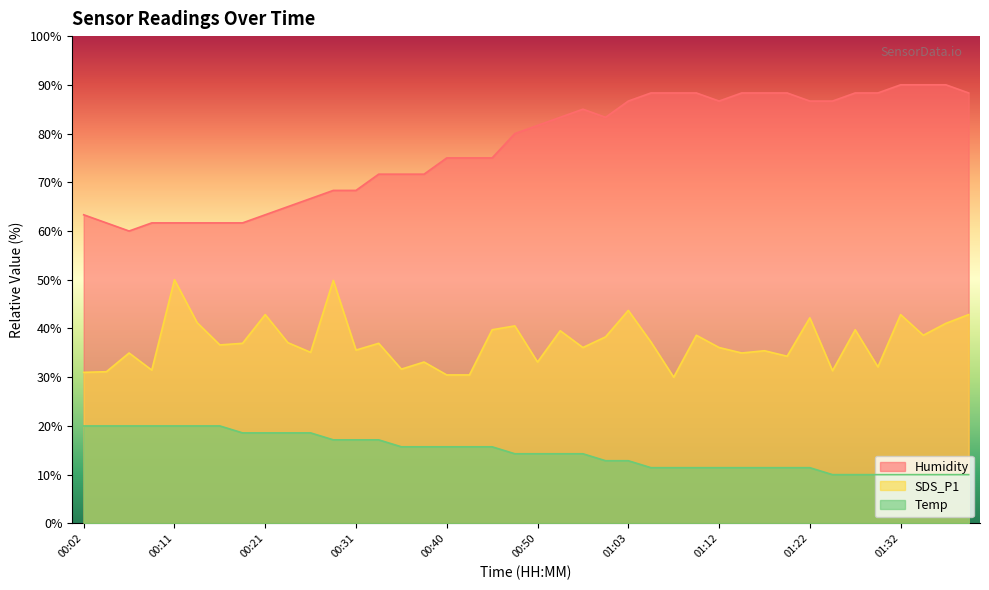

Which category has the lowest value in the Temp series?

01:25